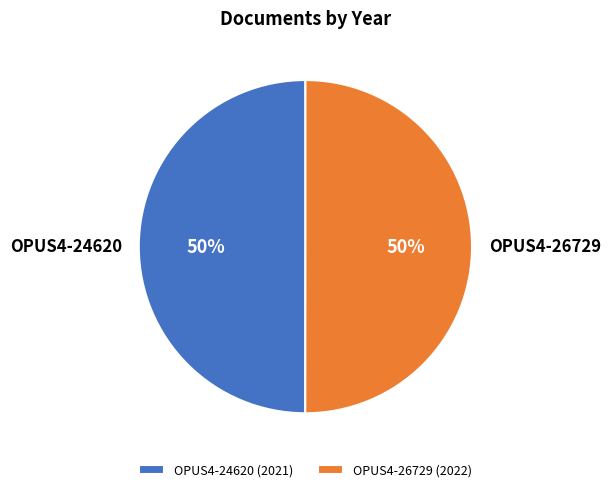

Is it true that OPUS4-24620 is 50% of the pie?

True